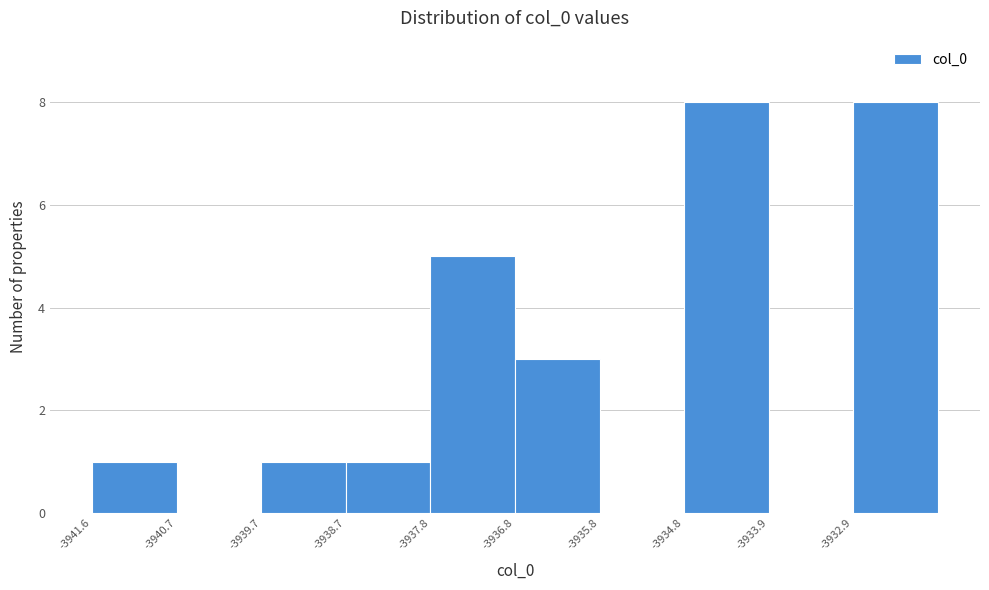

How tall is the bar that spans -3936.8 to -3935.8 on the x-axis? Neither the bar edges nor the heights are printed on the chart, so give them approximately, as read against the axes.

3